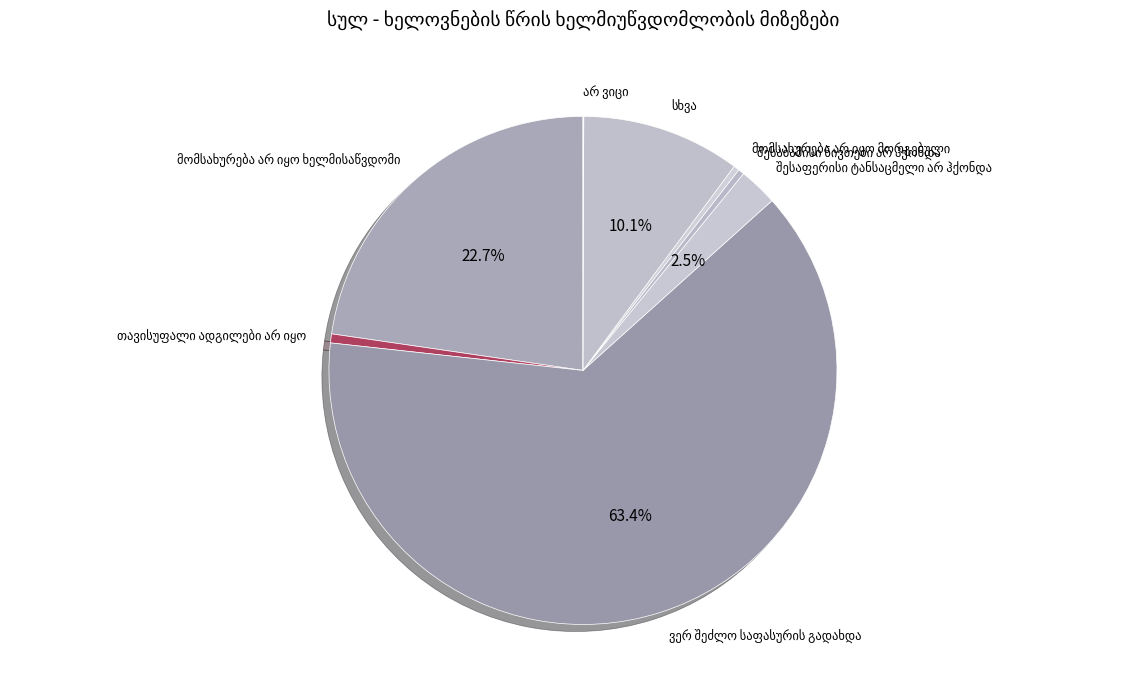

Do არ ვიცი and მომსახურება არ იყო ხელმისაწვდომი together represent more than half of the pie?

No